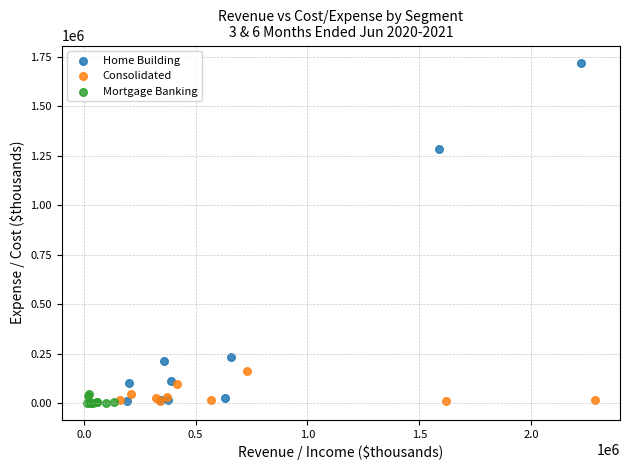

Which series has the widest spread of Y values?

Home Building